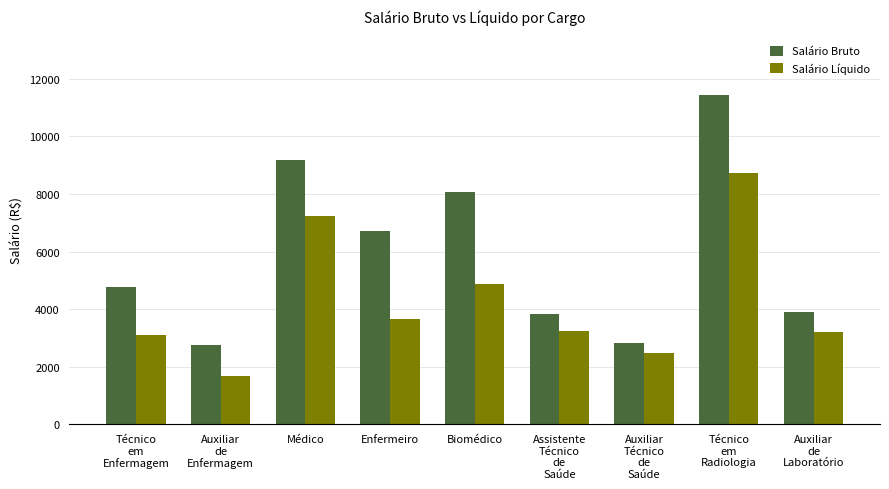

Which series has the largest range (max minus min)?

Salário Bruto